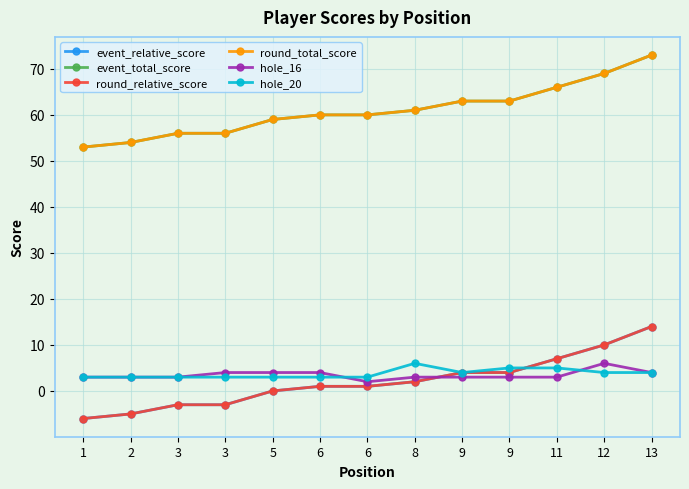

Is it true that round_relative_score equals 1 at 6?

True